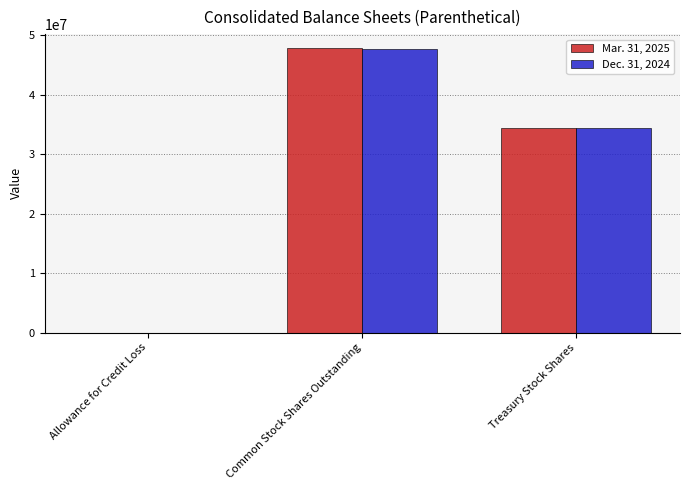

True or false: Dec. 31, 2024 has a value of 20042661 at Common Stock Shares Outstanding.

False